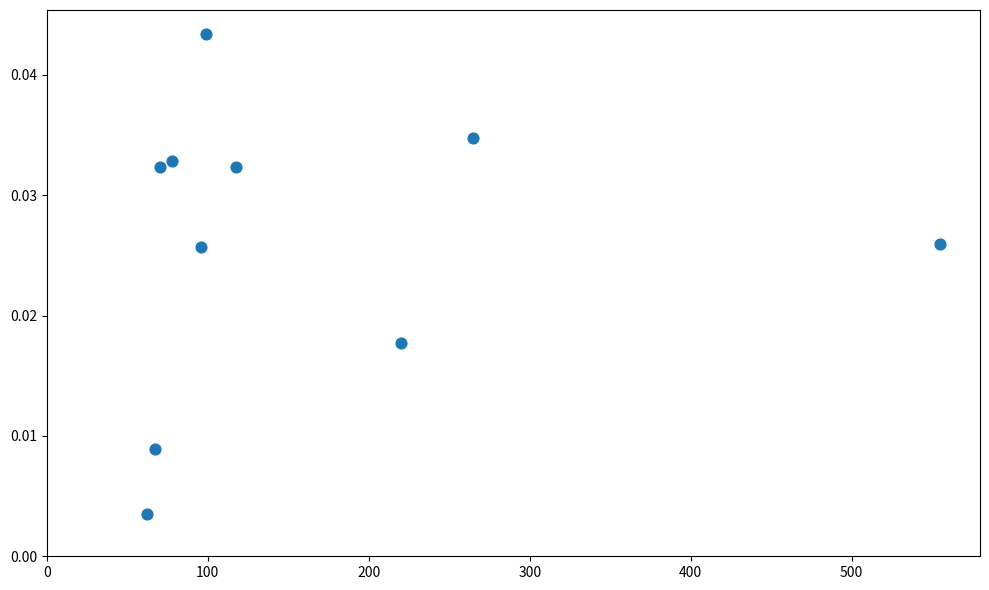

What is the average X value?

163.0